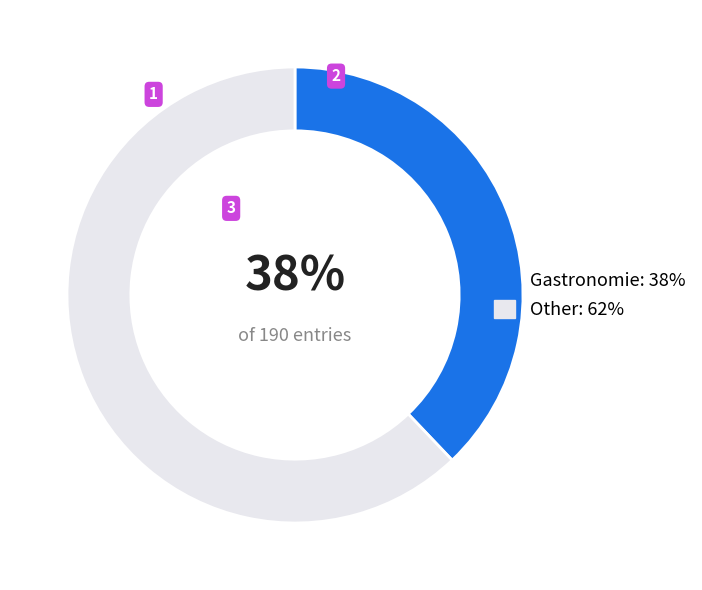

Is it true that Other: 62% is 62% of the pie?

True